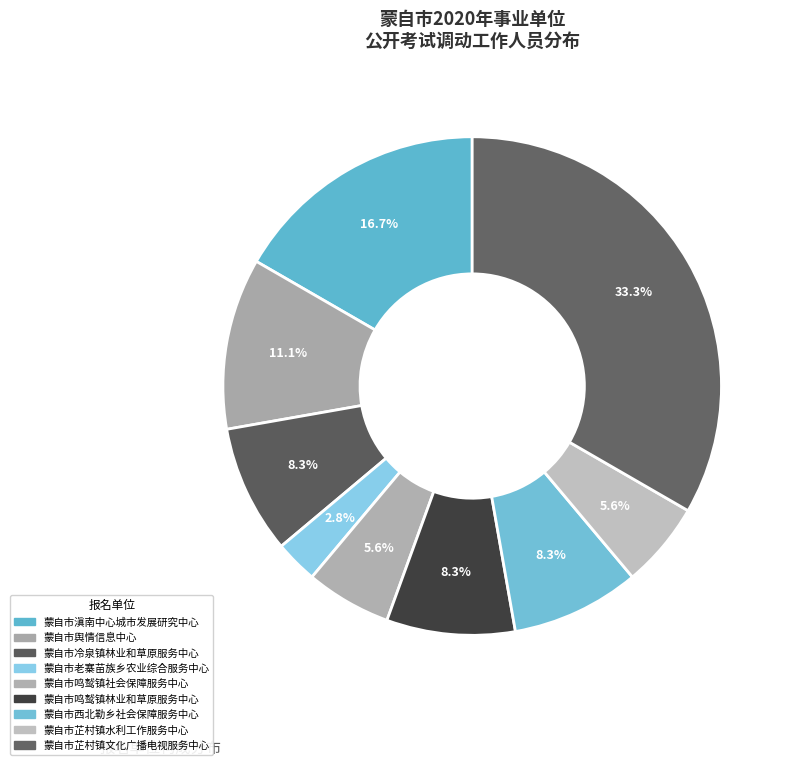

Count the number of slices in the pie.

9